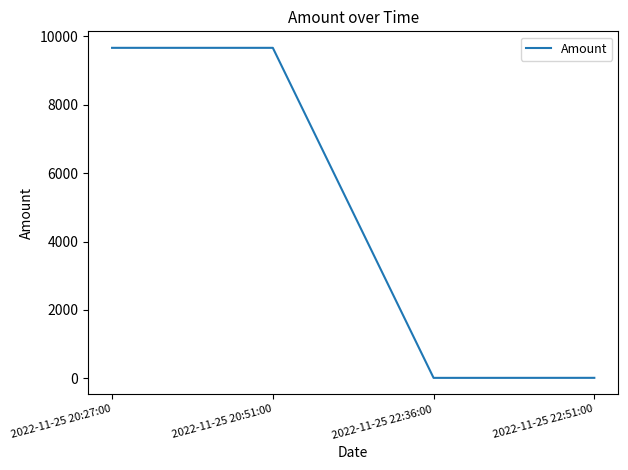

The value at 2022-11-25 20:27:00 is 9665.2. True or false?

True